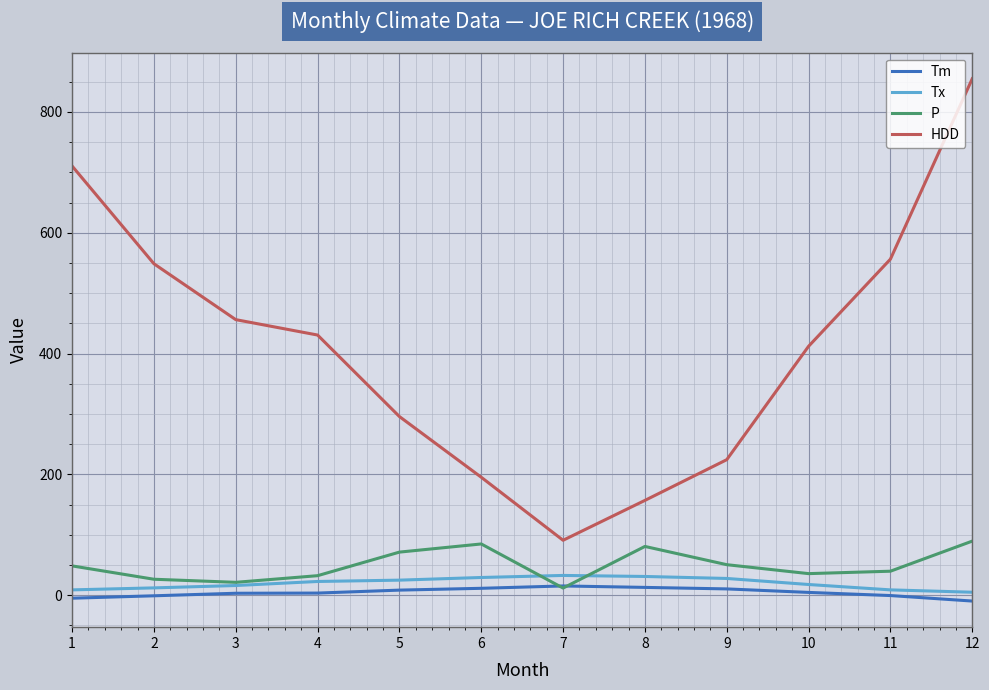

True or false: Tx and HDD cross at least once.

False